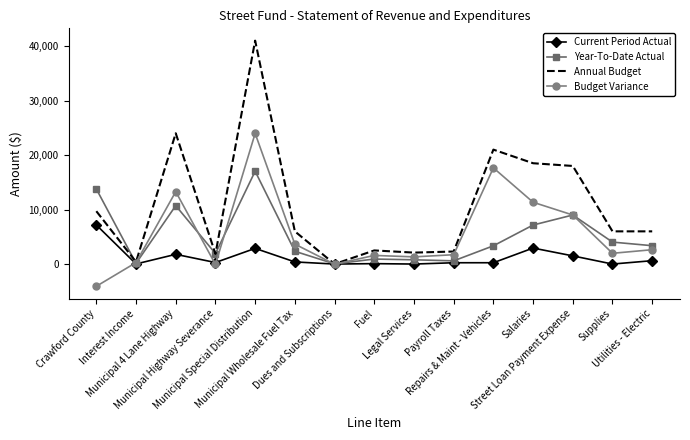

What is the sum of the Current Period Actual values at Fuel and Municipal 4 Lane Highway?

1860.7